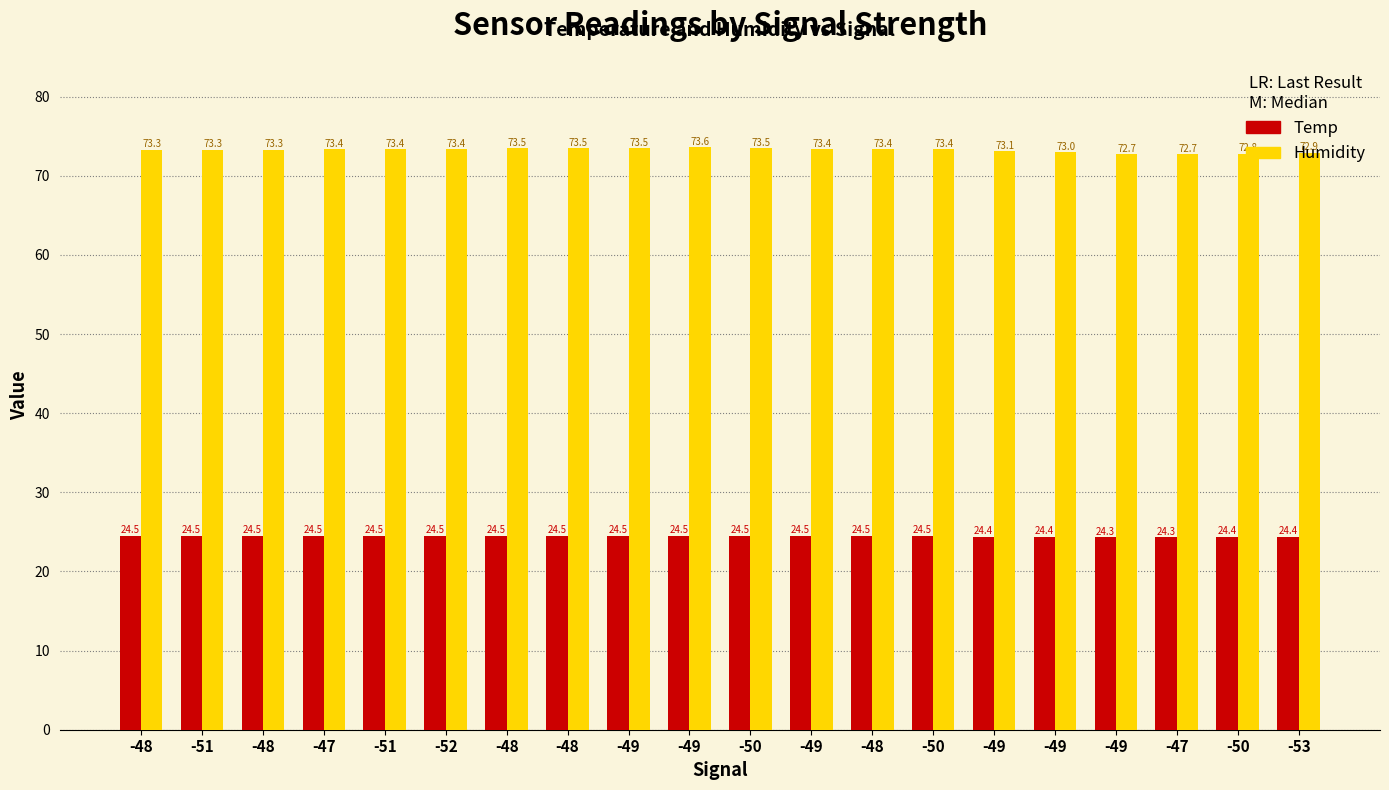

True or false: Temp has a value of 38.3 at -49.

False